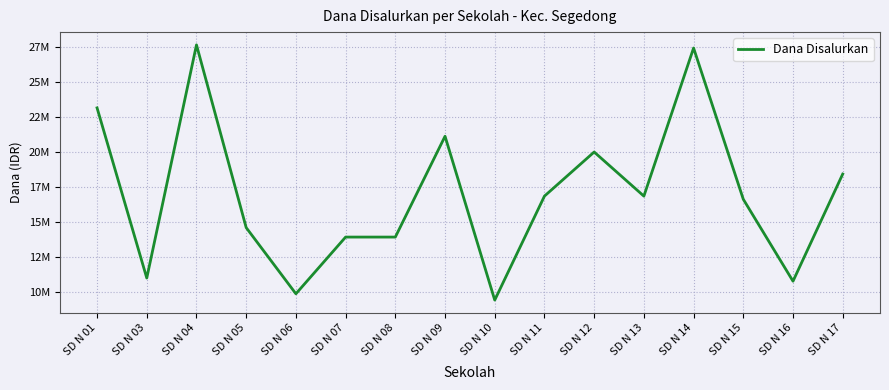

At which category does the data reach its first local peak?

SD N 04